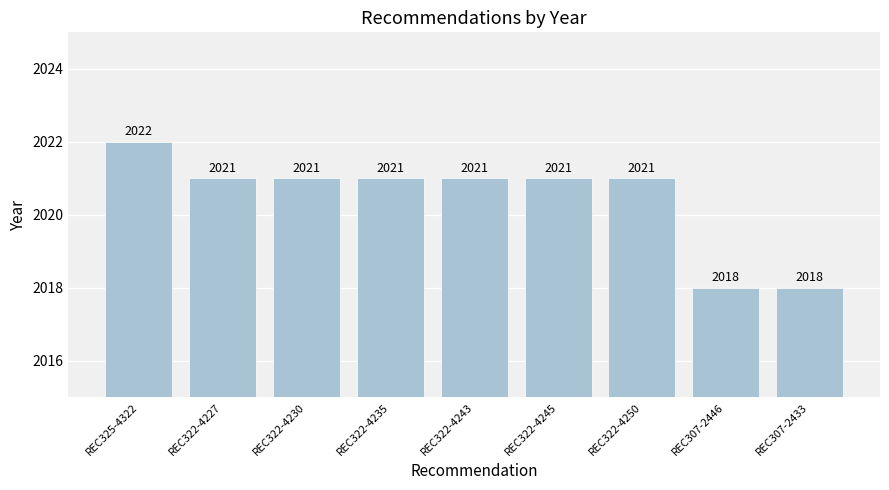

Is it true that the value at REC307-2433 is 3205?

False